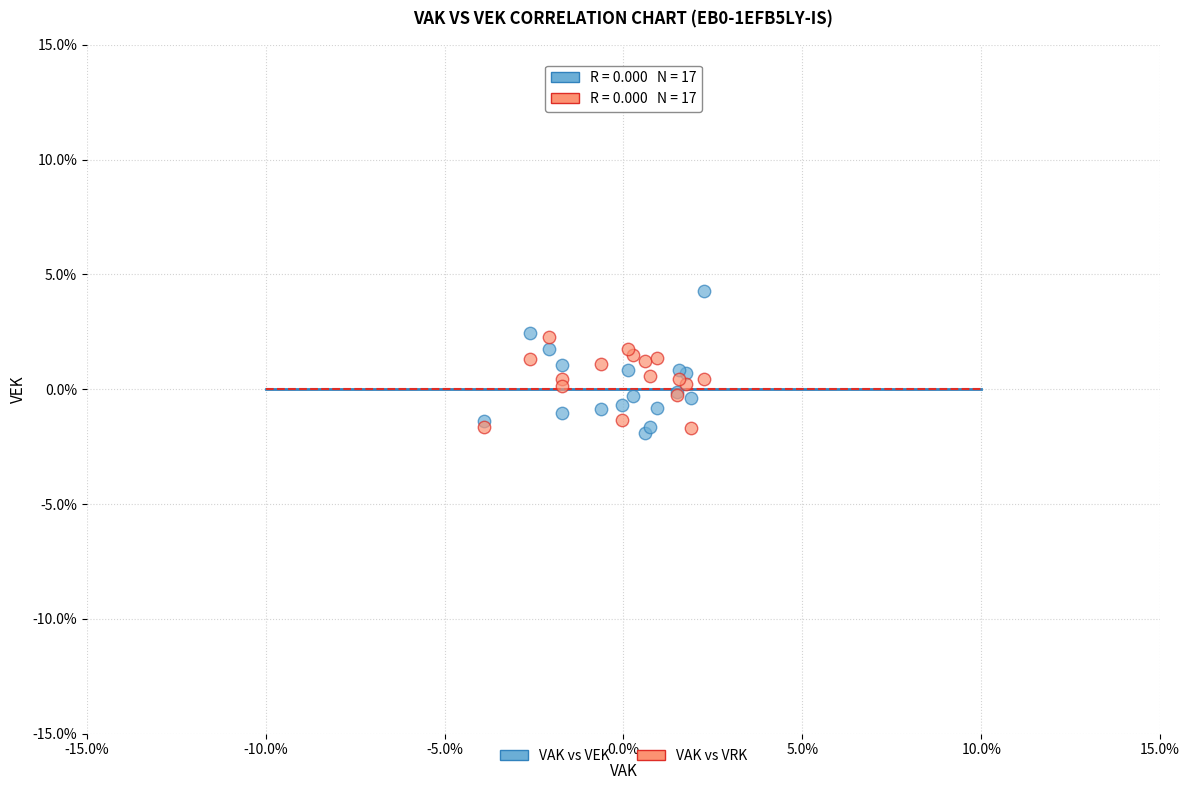

What are all the series names shown in the legend?

VAK vs VEK, VAK vs VRK